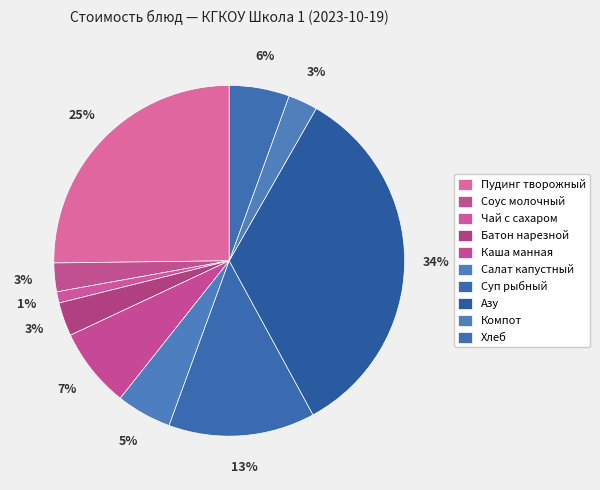

Does any single category account for the majority?

No